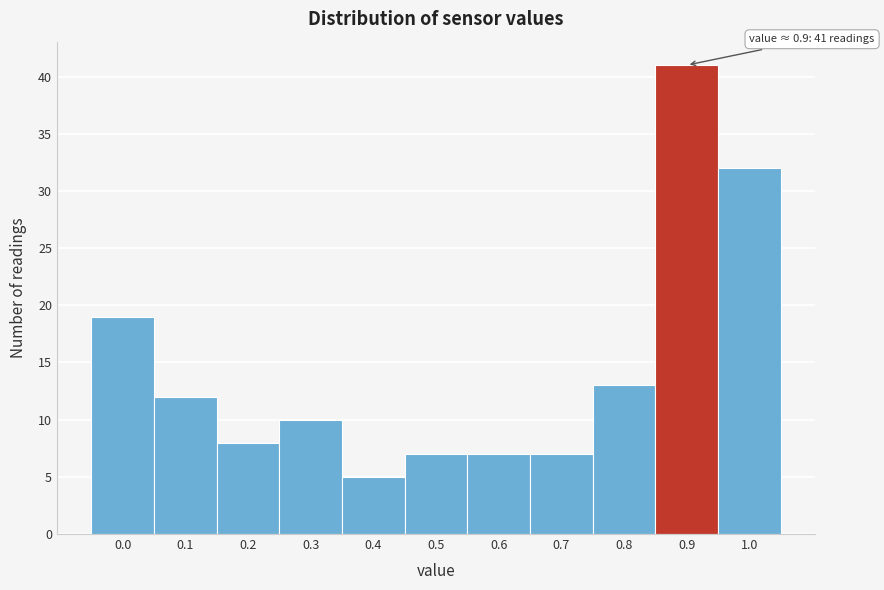

Reading right to left, extract all data points from this chart.

32	41	13	7	7	7	5	10	8	12	19